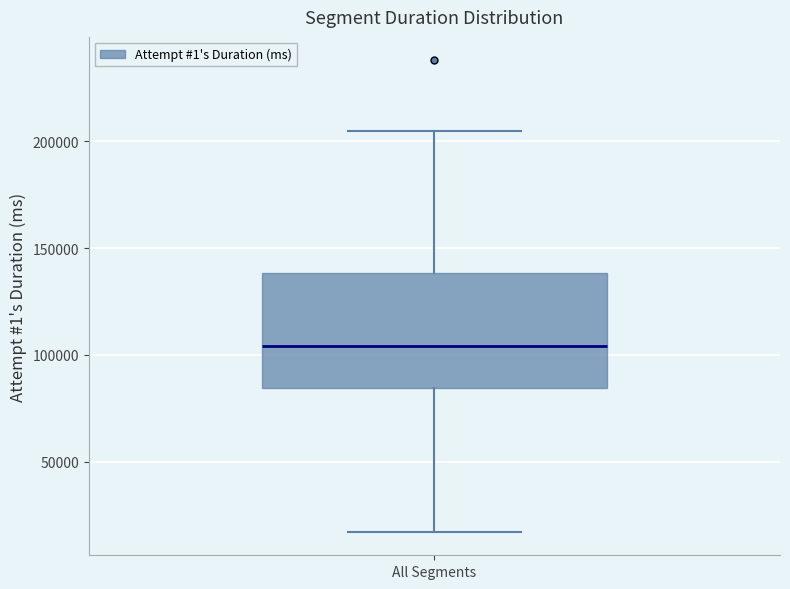

Where does the upper whisker of the box for All Segments end on the y-axis? The values are not printed on the chart, so give them approximately, as read against the axis.

205000